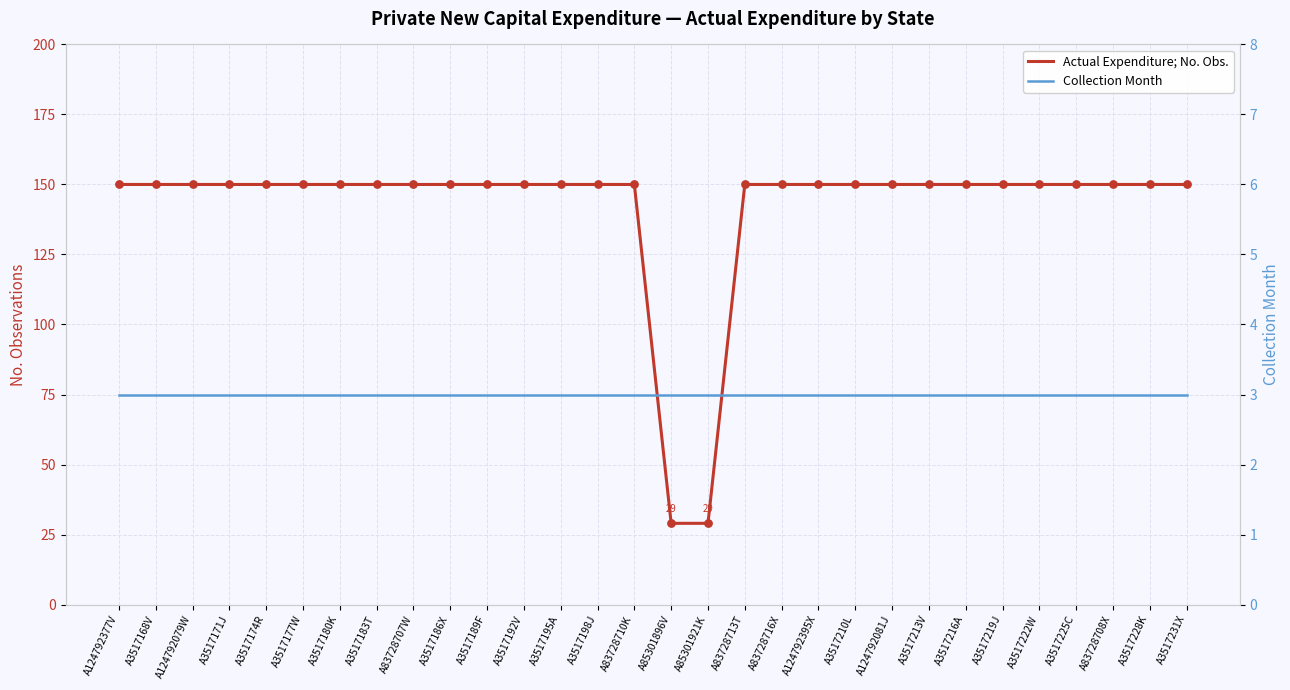

Which series has the largest Y range (max minus min)?

Actual Expenditure; No. Obs.